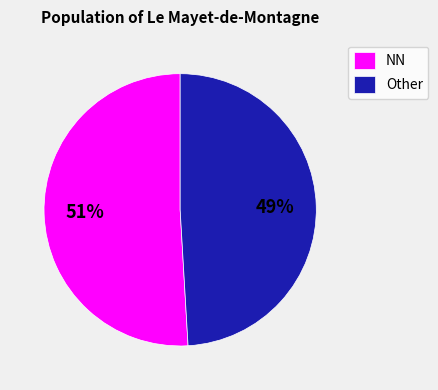

Is it true that NN is 63% of the pie?

False